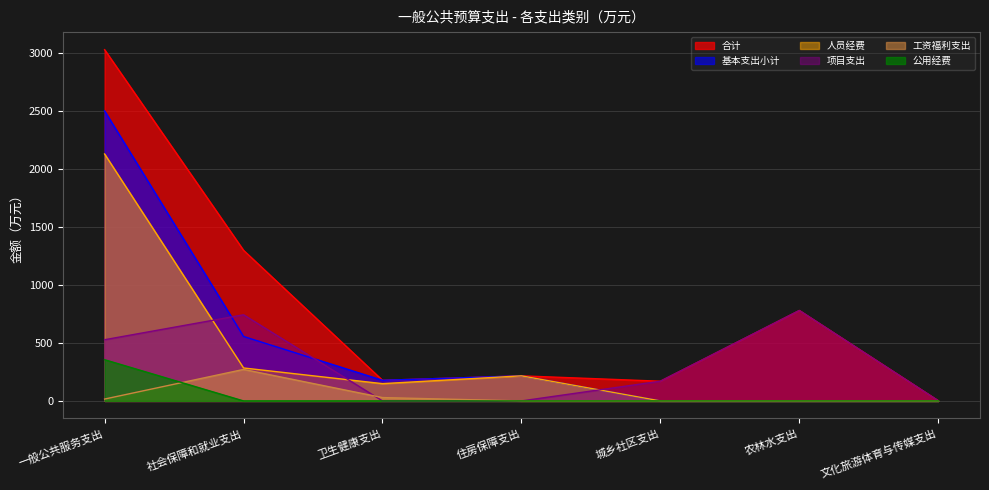

Count the number of data series in this chart.

6